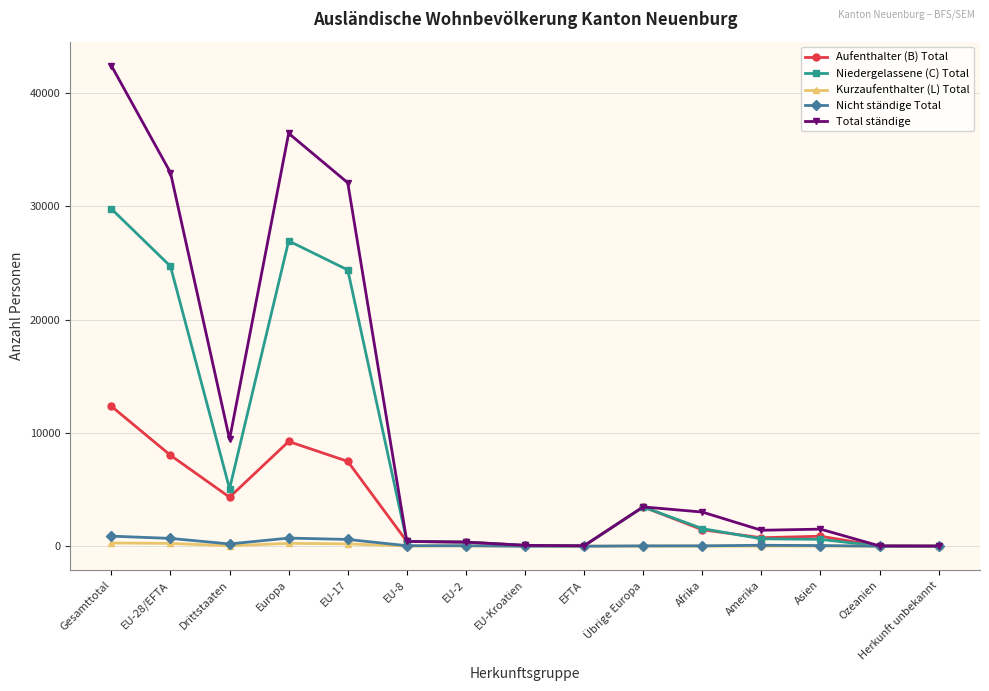

Which series has the widest spread of values?

Total ständige